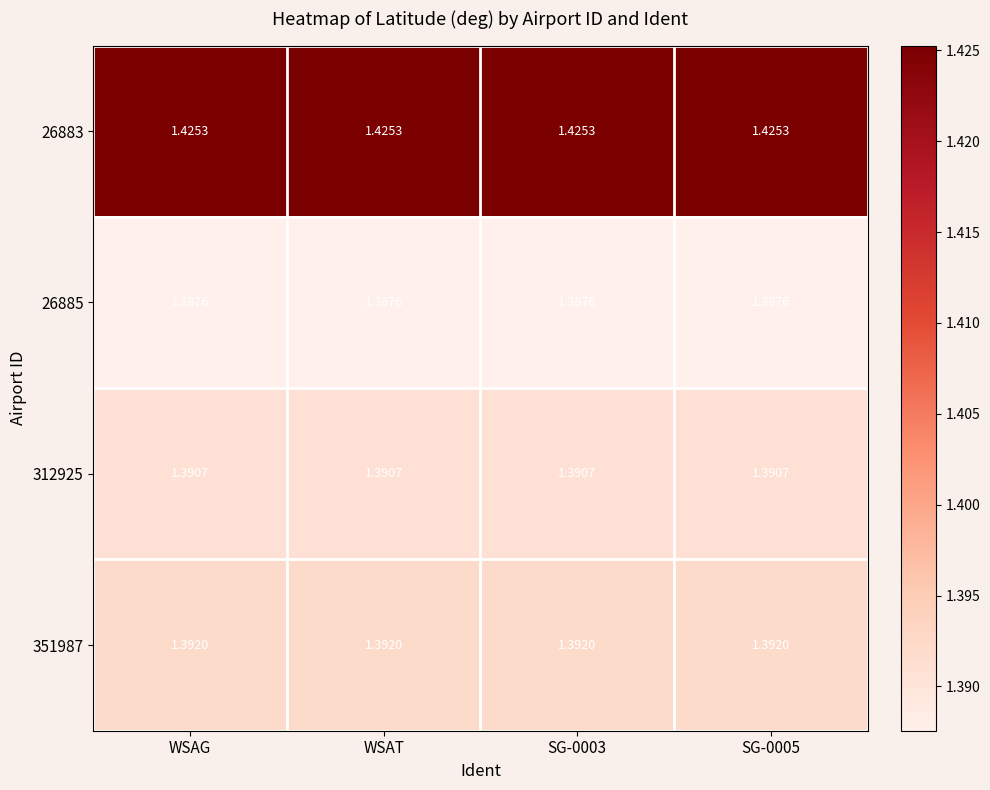

Is the value of 26885 at SG-0003 greater than the value of 312925 at WSAT?

No